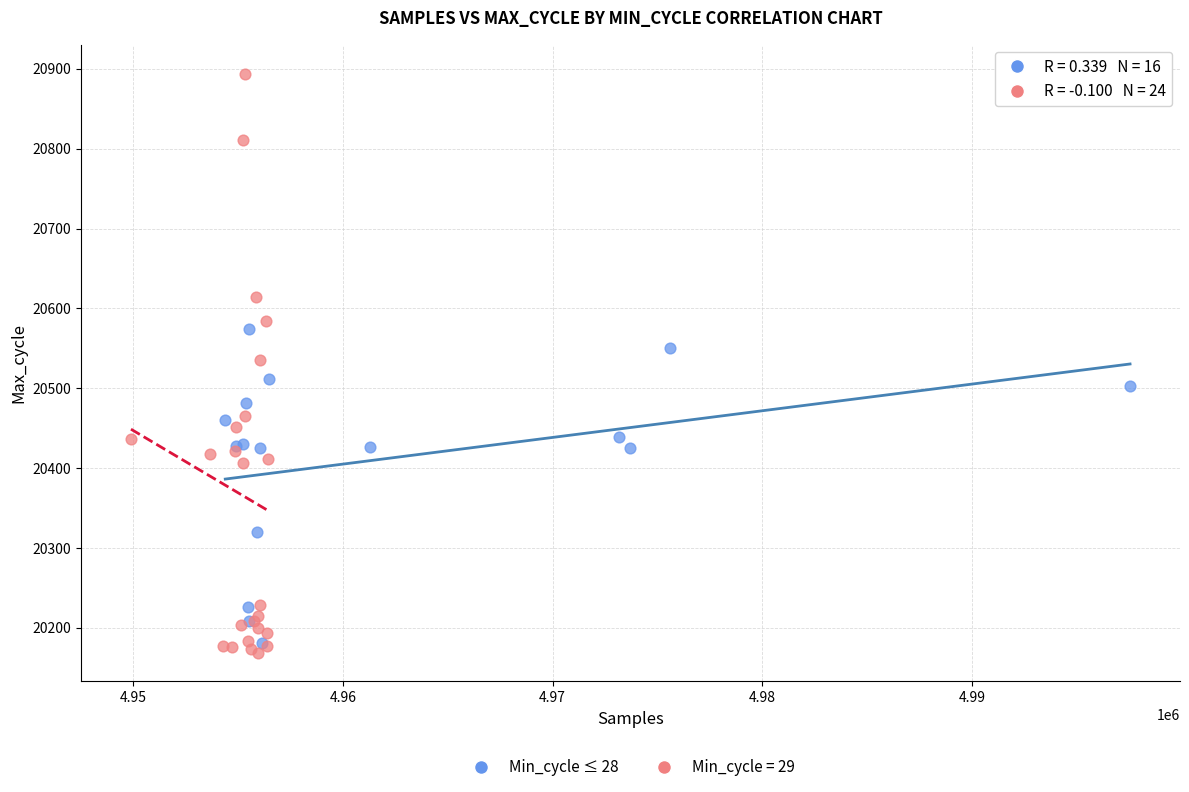

Which series reaches the maximum Y coordinate?

Min_cycle = 29